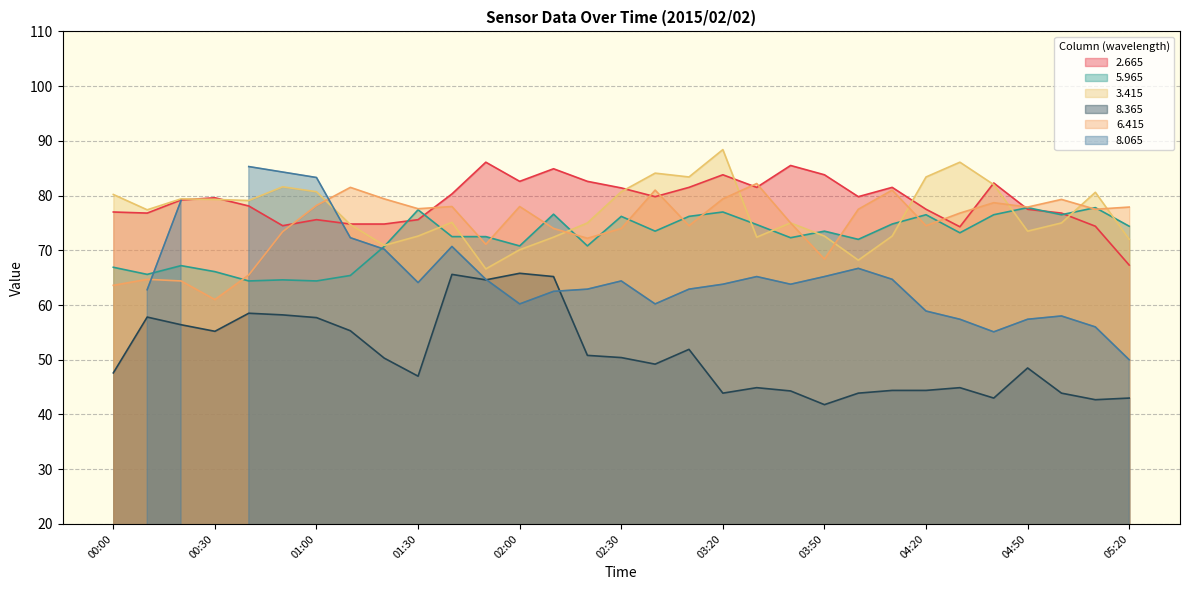

True or false: 6.415 and 8.365 cross at least once.

False